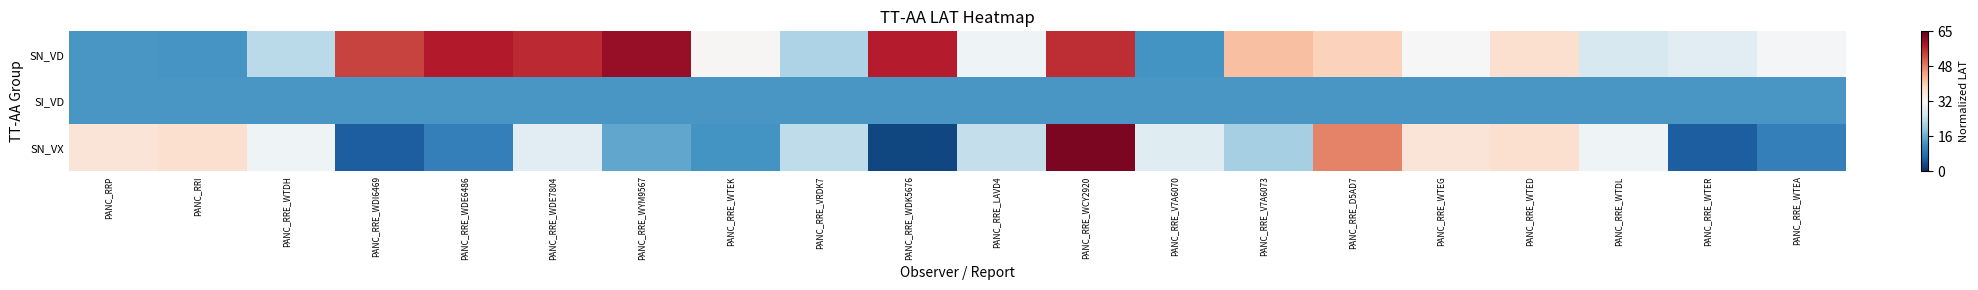

Reading left to right, extract all data points from this chart.

SN_VD: PANC_RRP=-0.6	PANC_RRI=-0.6	PANC_RRE_WTDH=-0.3	PANC_RRE_WDI6469=0.7	PANC_RRE_WDE6486=0.8	PANC_RRE_WDE7804=0.7	PANC_RRE_WYM9567=0.9	PANC_RRE_WTEK=0.0	PANC_RRE_VRDK7=-0.3	PANC_RRE_WDK5676=0.8	PANC_RRE_LAVD4=-0.0	PANC_RRE_WCY2920=0.7	PANC_RRE_V7A6070=-0.6	PANC_RRE_V7A6073=0.3	PANC_RRE_D5AD7=0.2	PANC_RRE_WTEG=0.0	PANC_RRE_WTED=0.2	PANC_RRE_WTDL=-0.2	PANC_RRE_WTER=-0.1	PANC_RRE_WTEA=-0.0
SI_VD: PANC_RRP=-0.6	PANC_RRI=-0.6	PANC_RRE_WTDH=-0.6	PANC_RRE_WDI6469=-0.6	PANC_RRE_WDE6486=-0.6	PANC_RRE_WDE7804=-0.6	PANC_RRE_WYM9567=-0.6	PANC_RRE_WTEK=-0.6	PANC_RRE_VRDK7=-0.6	PANC_RRE_WDK5676=-0.6	PANC_RRE_LAVD4=-0.6	PANC_RRE_WCY2920=-0.6	PANC_RRE_V7A6070=-0.6	PANC_RRE_V7A6073=-0.6	PANC_RRE_D5AD7=-0.6	PANC_RRE_WTEG=-0.6	PANC_RRE_WTED=-0.6	PANC_RRE_WTDL=-0.6	PANC_RRE_WTER=-0.6	PANC_RRE_WTEA=-0.6
SN_VX: PANC_RRP=0.1	PANC_RRI=0.2	PANC_RRE_WTDH=-0.0	PANC_RRE_WDI6469=-0.8	PANC_RRE_WDE6486=-0.7	PANC_RRE_WDE7804=-0.1	PANC_RRE_WYM9567=-0.5	PANC_RRE_WTEK=-0.6	PANC_RRE_VRDK7=-0.3	PANC_RRE_WDK5676=-0.9	PANC_RRE_LAVD4=-0.2	PANC_RRE_WCY2920=0.9	PANC_RRE_V7A6070=-0.1	PANC_RRE_V7A6073=-0.3	PANC_RRE_D5AD7=0.5	PANC_RRE_WTEG=0.1	PANC_RRE_WTED=0.2	PANC_RRE_WTDL=-0.0	PANC_RRE_WTER=-0.8	PANC_RRE_WTEA=-0.7